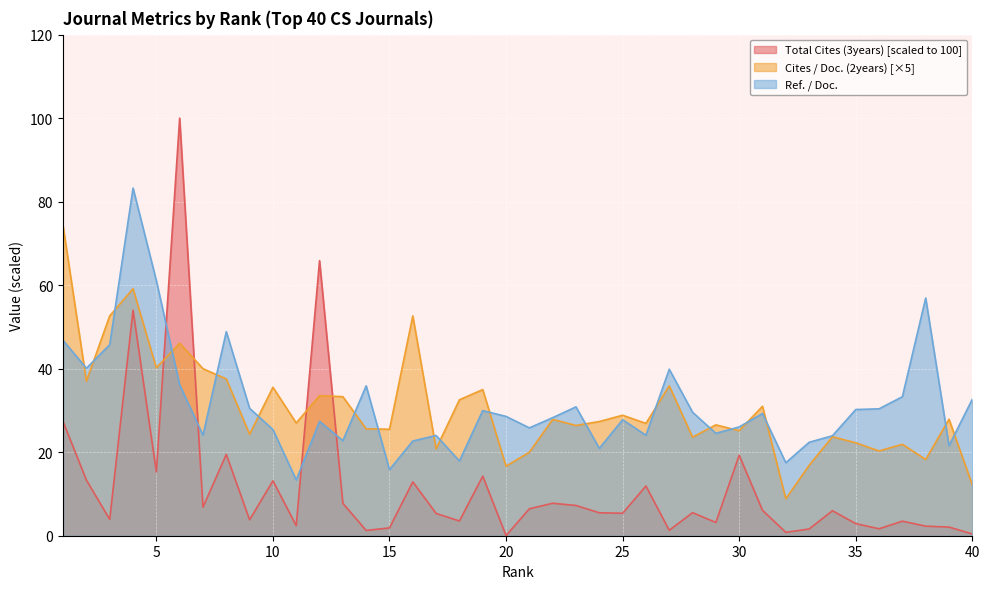

How many interior local peaks does the Ref. / Doc. series have?

11